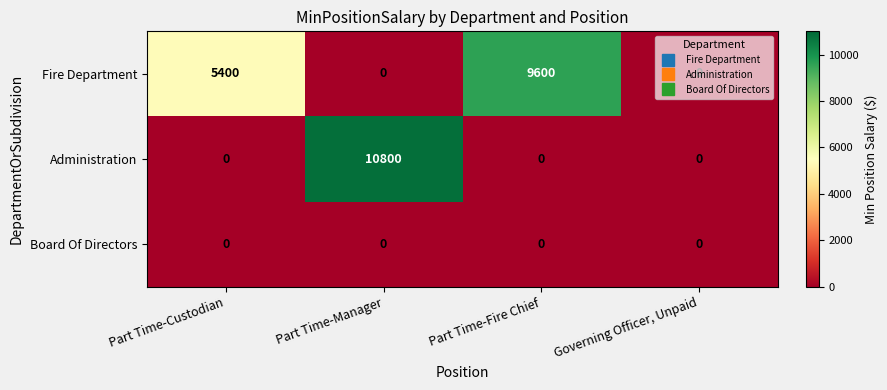

The value of Administration at Part Time-Custodian is 0. True or false?

True